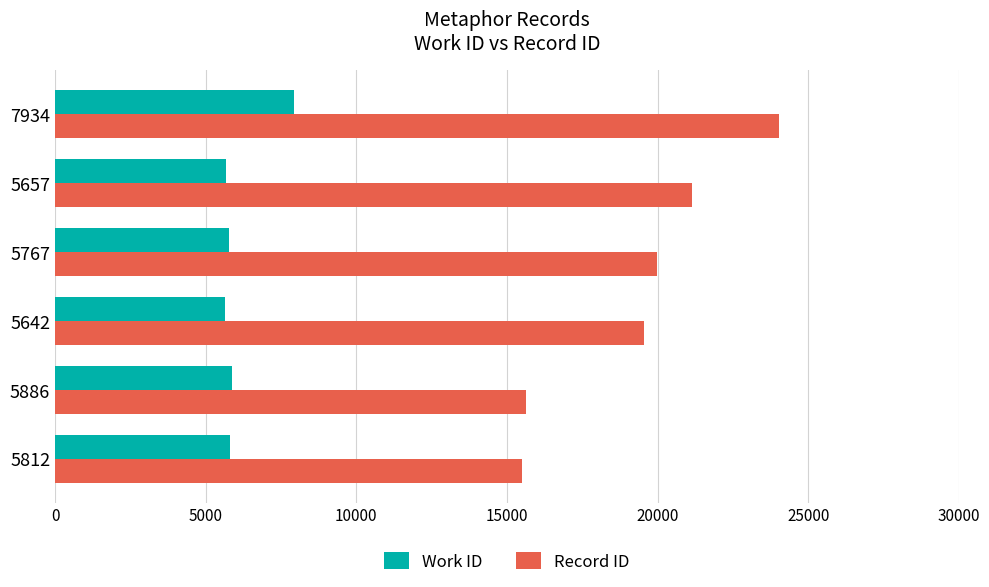

How many categories are shown in the chart?

6